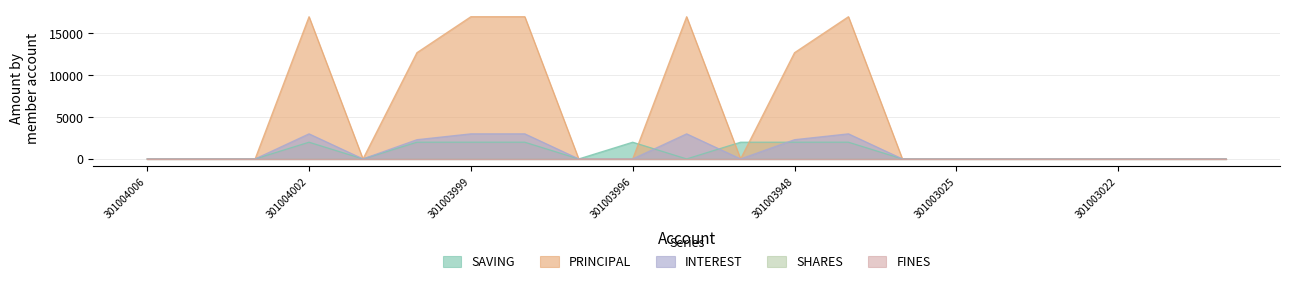

How many values in the INTEREST series exceed 0?

7